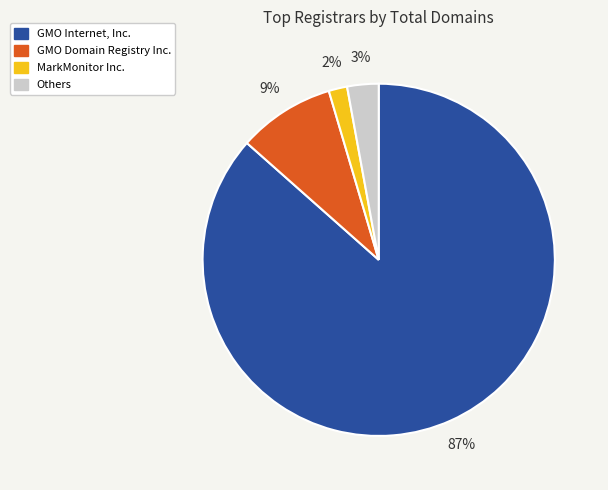

Combined, do GMO Domain Registry Inc. and Others account for over 50%?

No